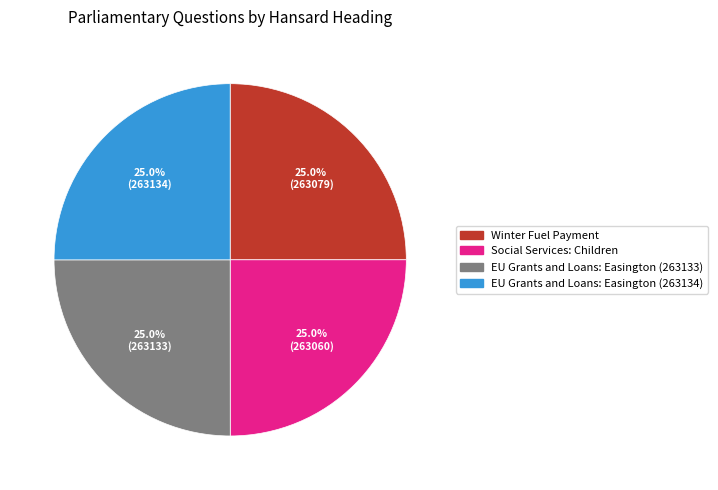

What is the ratio of the value at Social Services: Children to the value at EU Grants and Loans: Easington (263133)?

1.0